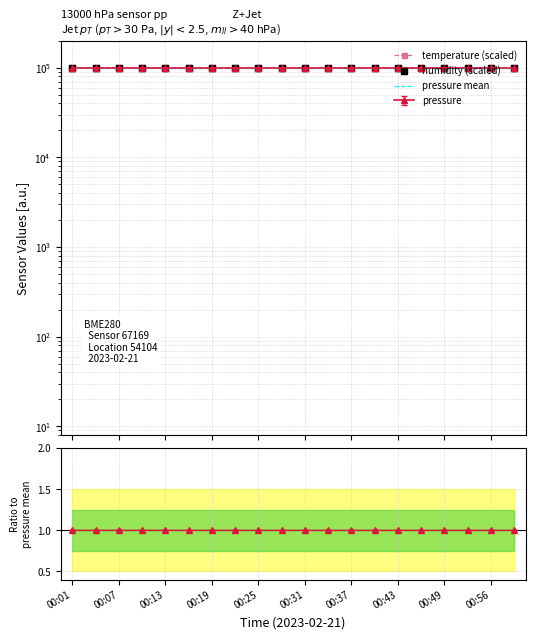

Is it true that pressure mean equals 134582.2 at 19?

False